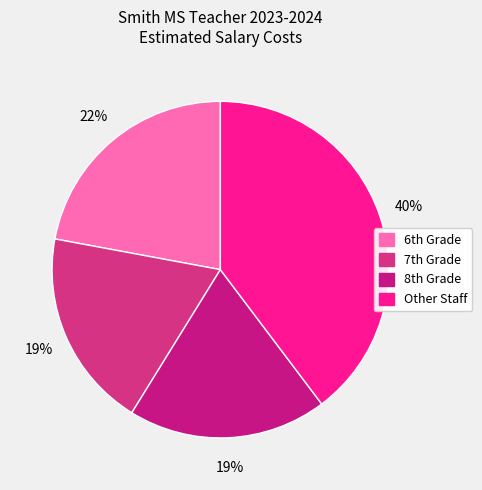

To the nearest percent, what is the average slice percentage?

25%